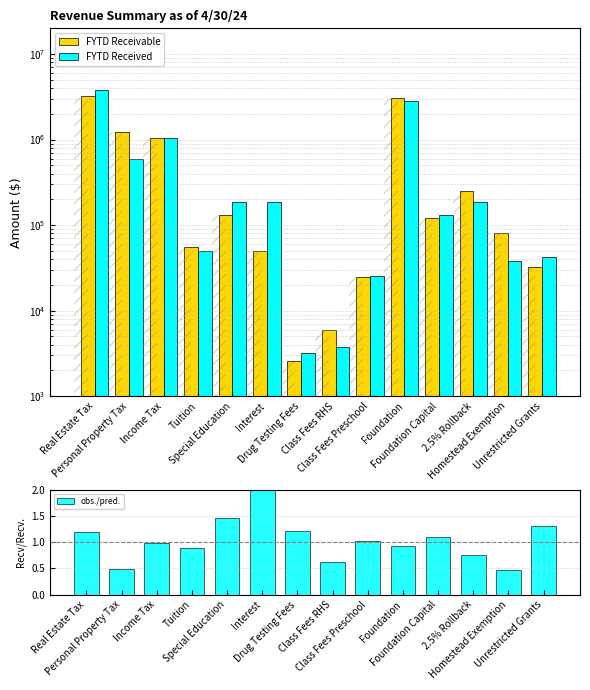

Which series has the largest range (max minus min)?

FYTD Received